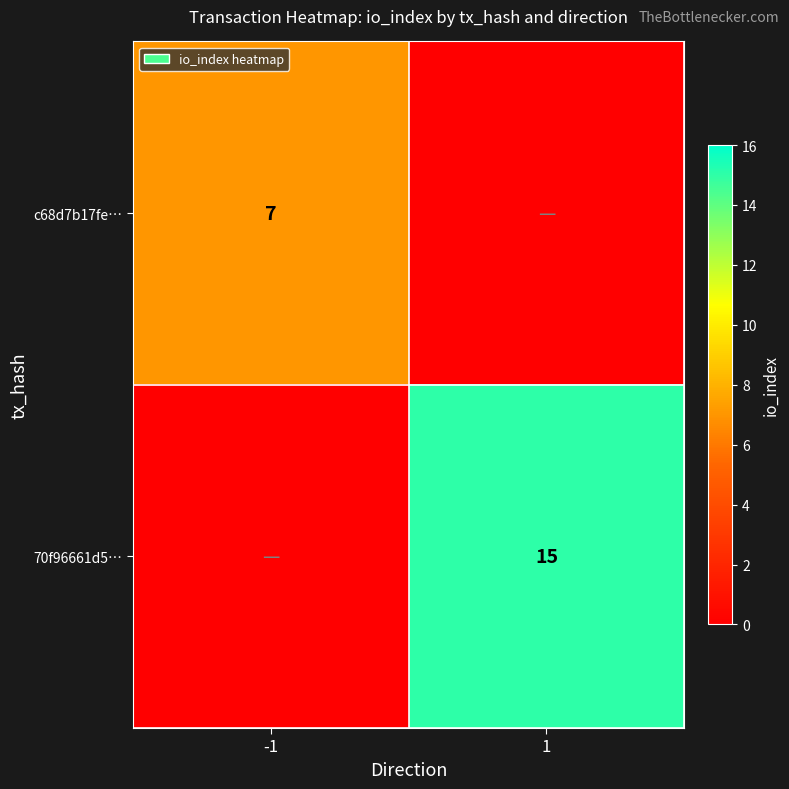

The c68d7b17fe… series shows 9 at -1. True or false?

False